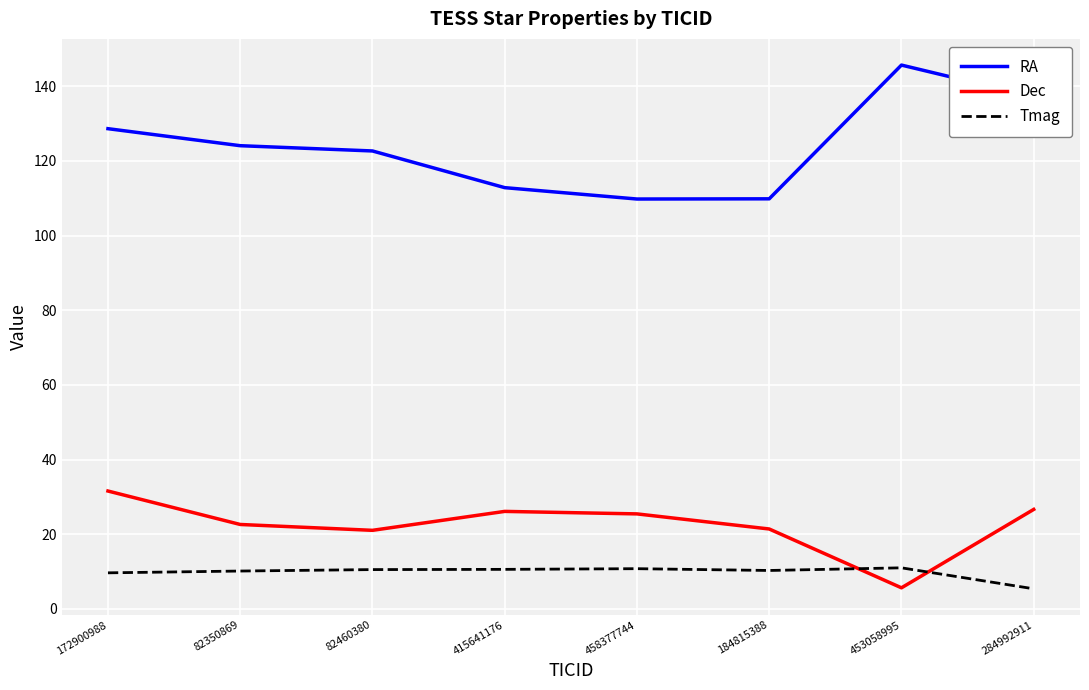

In Tmag, how many points are higher than both neighbors (excluding endpoints)?

2